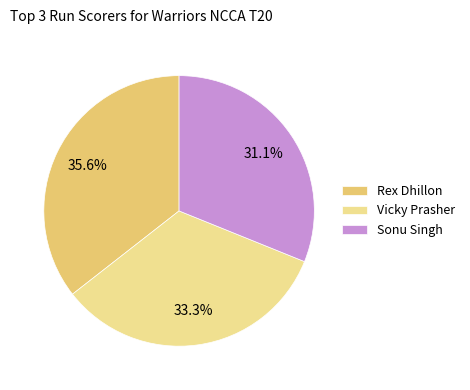

Is Vicky Prasher the majority of the pie?

No